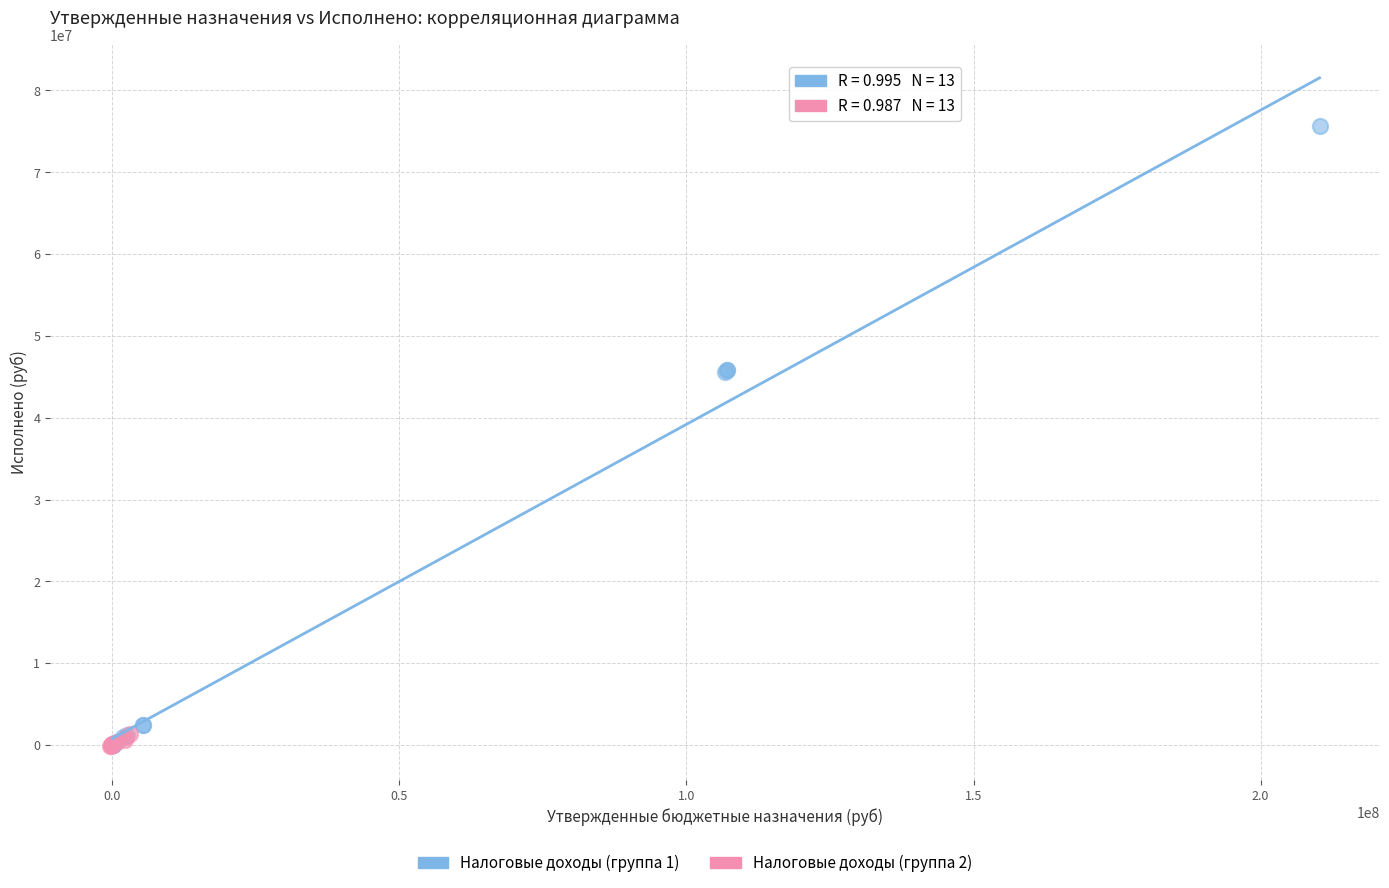

Which series has the largest Y range (max minus min)?

Налоговые доходы (группа 1)